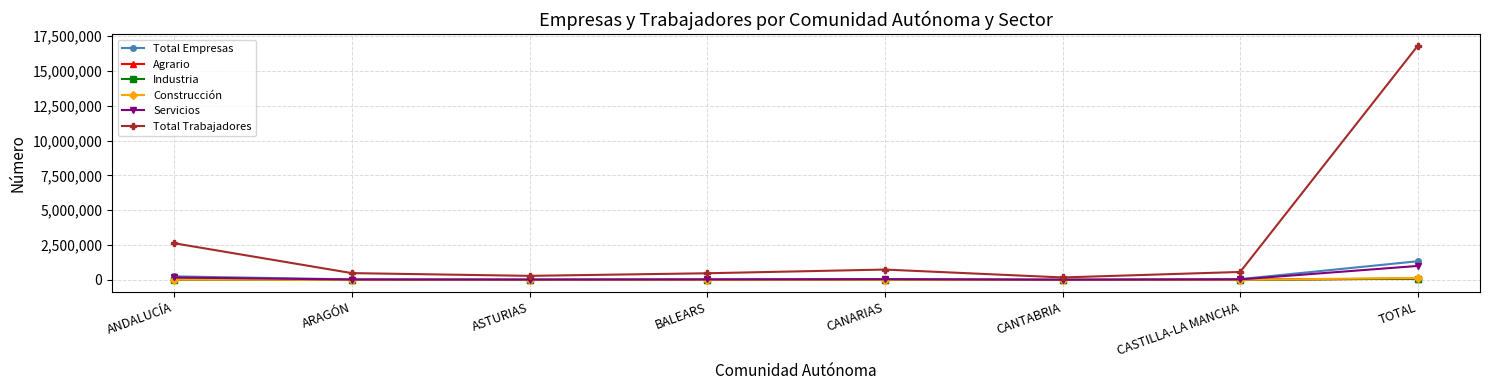

How many distinct data groups are displayed?

6